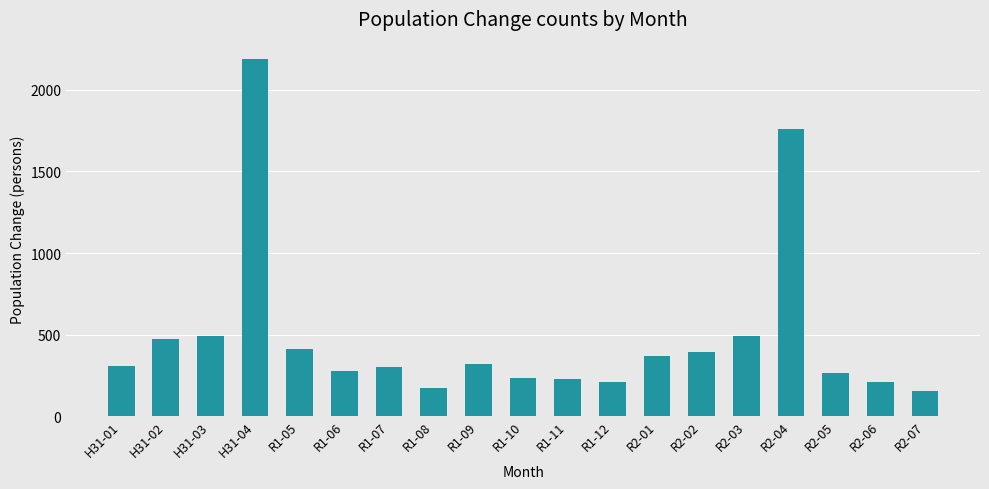

What is the ratio of the value at H31-04 to the value at H31-03?

4.5